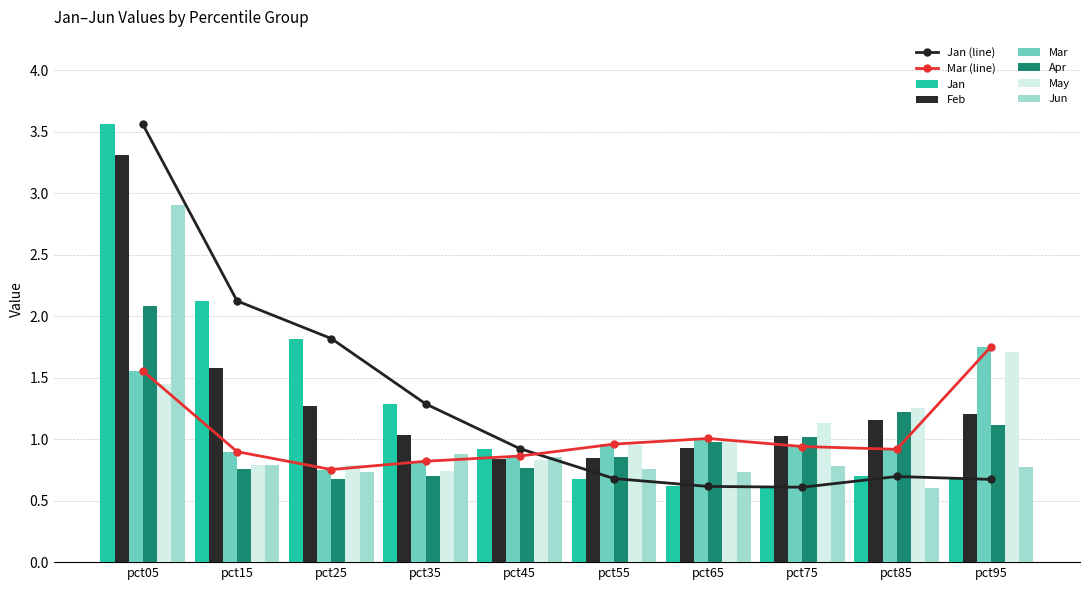

What is the difference between the maximum and minimum values in the Feb series?

2.5